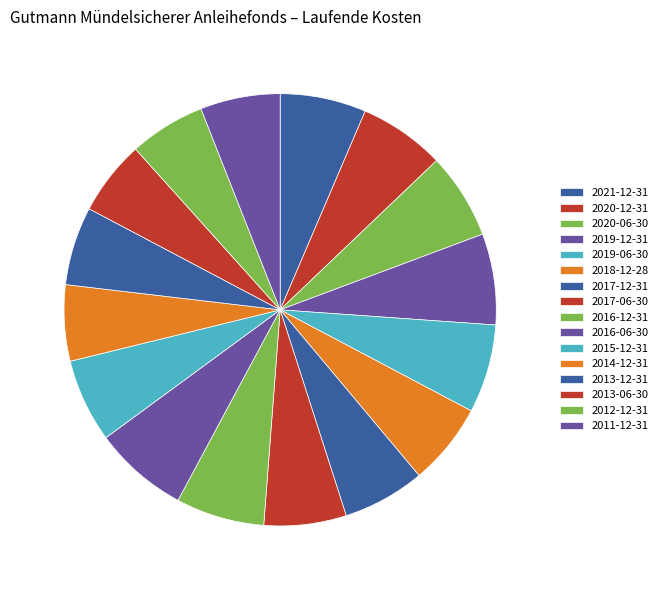

How many segments does this pie chart have?

16